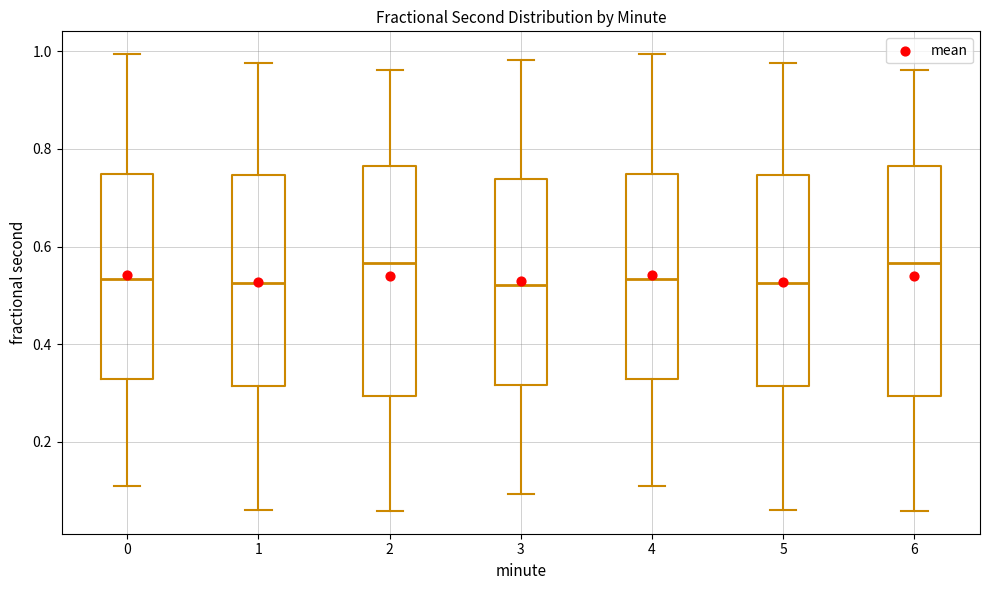

Reading left to right, transcribe this box plot: for each box, give where its median line is, the range the box spans, and where its two whiskers end, as read against the y-axis. The values are not printed on the chart, so give them approximately, as read against the axis.

0: median 0.54, box 0.32 to 0.74, whiskers 0.10 to 1.00
1: median 0.52, box 0.32 to 0.74, whiskers 0.06 to 0.98
2: median 0.56, box 0.30 to 0.76, whiskers 0.06 to 0.96
3: median 0.52, box 0.32 to 0.74, whiskers 0.10 to 0.98
4: median 0.54, box 0.32 to 0.74, whiskers 0.10 to 1.00
5: median 0.52, box 0.32 to 0.74, whiskers 0.06 to 0.98
6: median 0.56, box 0.30 to 0.76, whiskers 0.06 to 0.96